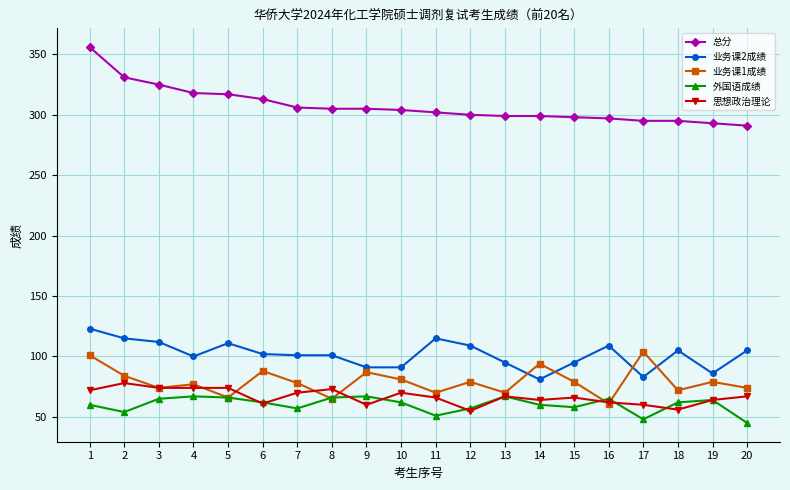

True or false: 总分 has a value of 136 at 16.

False